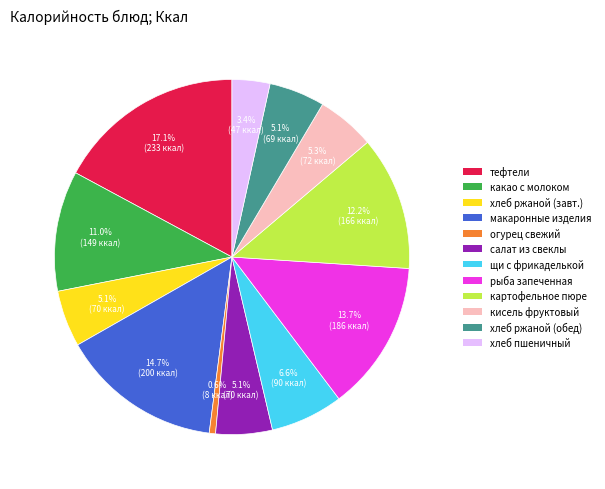

Does тефтели account for over 50% of the chart?

No